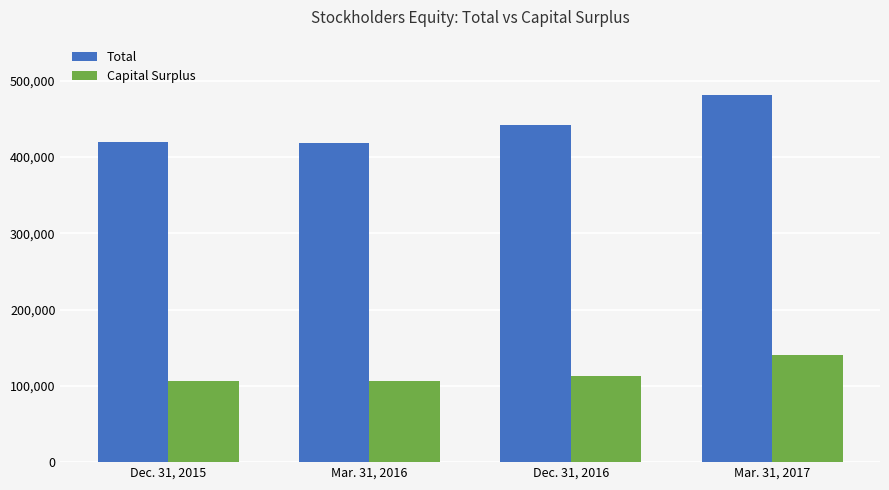

Which series has the largest range (max minus min)?

Total